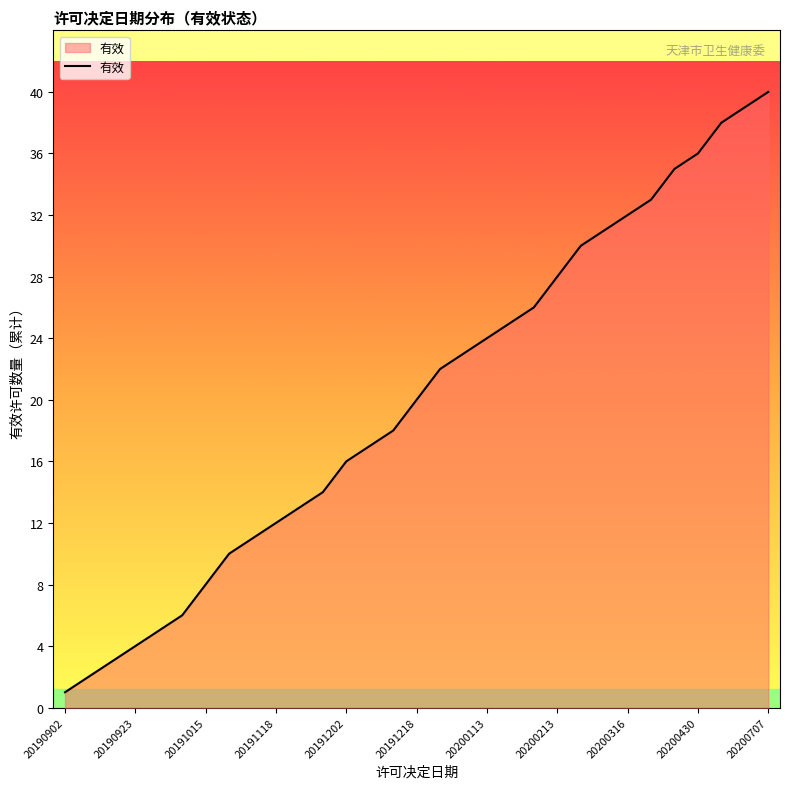

Does the chart have visible grid lines?

No